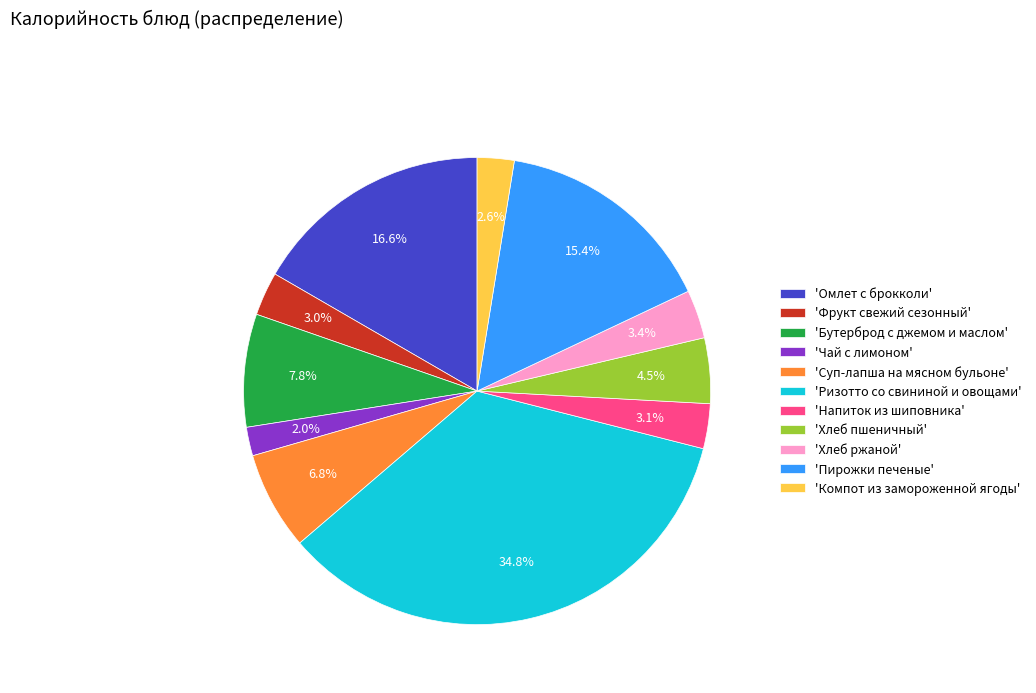

To the nearest percent, what is the difference between the largest and smallest slice percentages?

33%